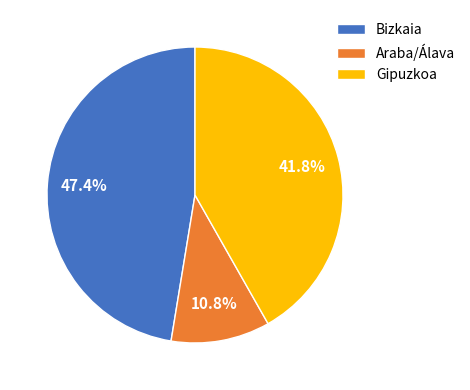

Does Gipuzkoa account for over 50% of the chart?

No